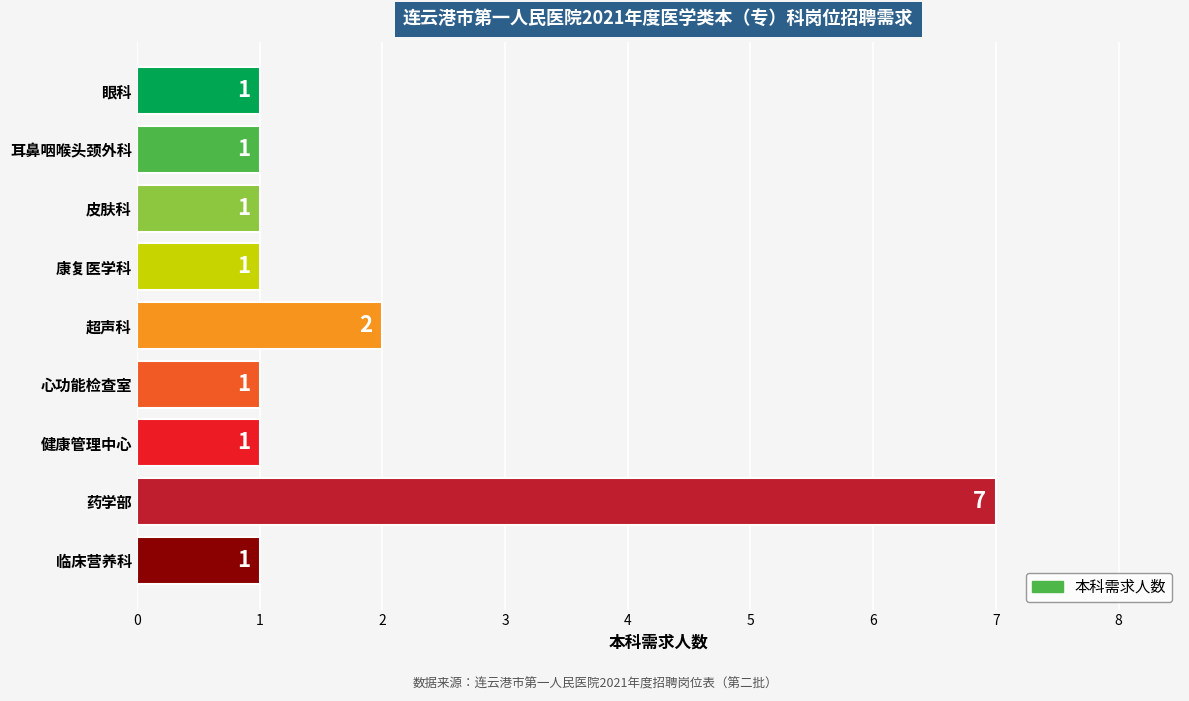

Count the values in the range 1 to 2.

8